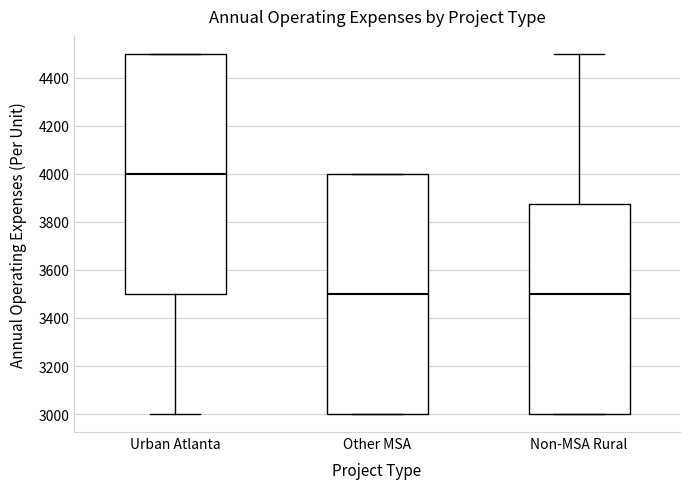

Reading left to right, read every box against the y-axis: the position of its median line, the range the box covers, and the ends of its whiskers. The values are not printed on the chart, so give them approximately, as read against the axis.

Urban Atlanta: median 4000, box 3500 to 4500, whiskers 3000 to 4500
Other MSA: median 3500, box 3000 to 4000, whiskers 3000 to 4000
Non-MSA Rural: median 3500, box 3000 to 3880, whiskers 3000 to 4500